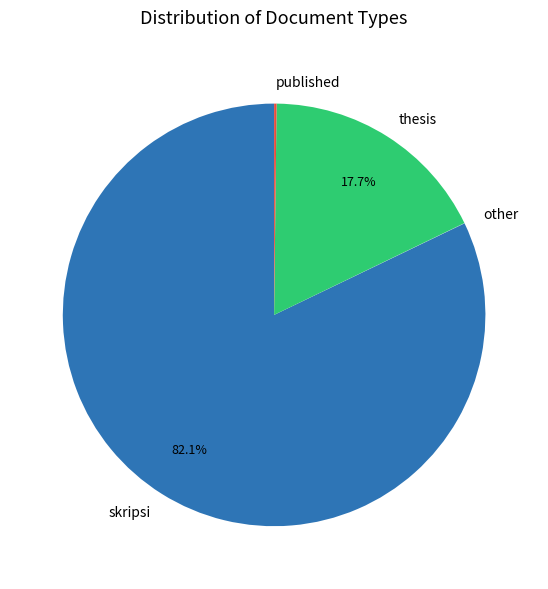

Which slice represents more than half of the pie?

skripsi